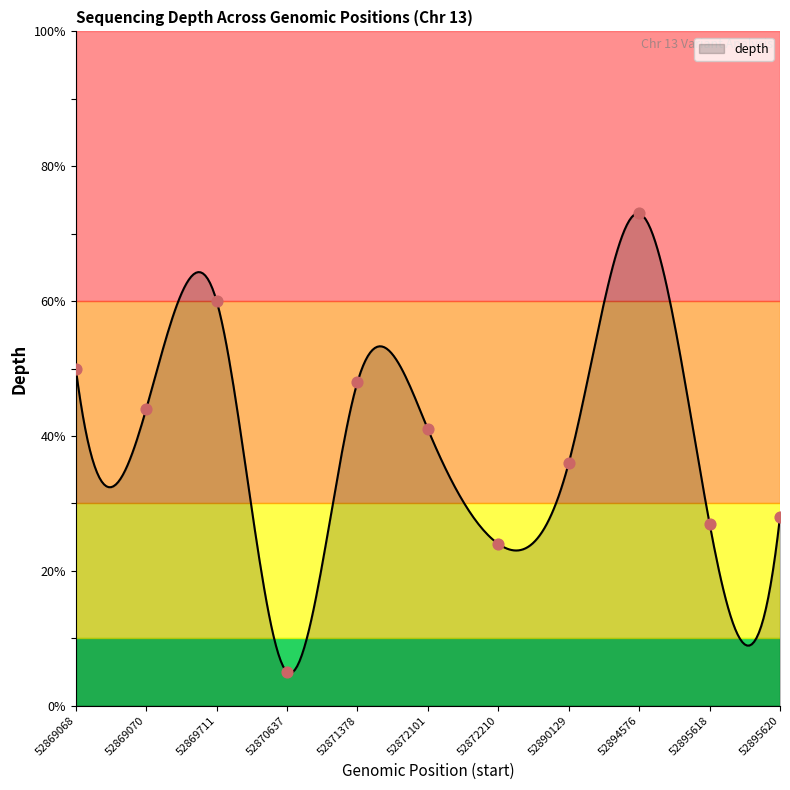

What is the ratio of the value at 52869068 to the value at 52870637?

10.0